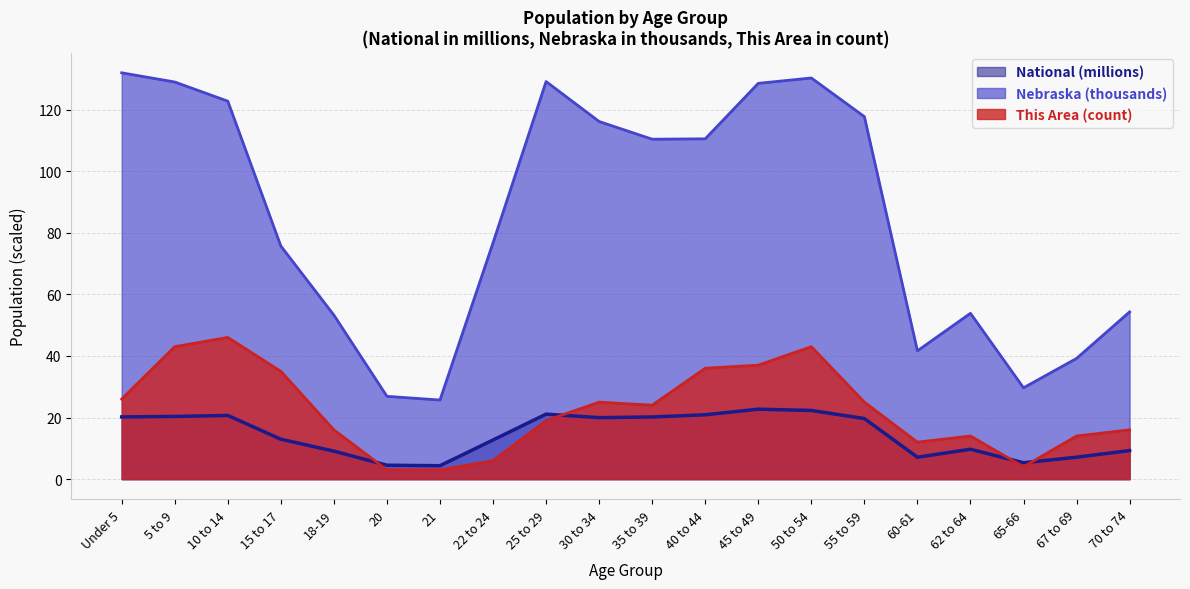

What is the label of the 3rd point from the right?

65-66